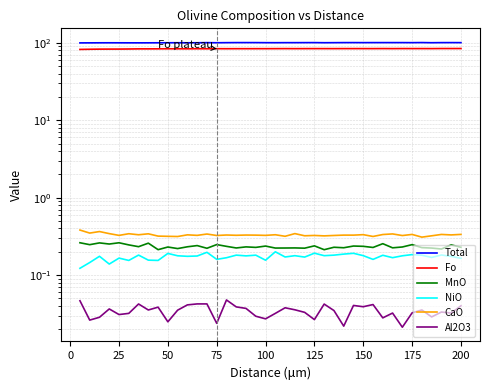

What is the spread (max minus min) of values at 25?

99.8